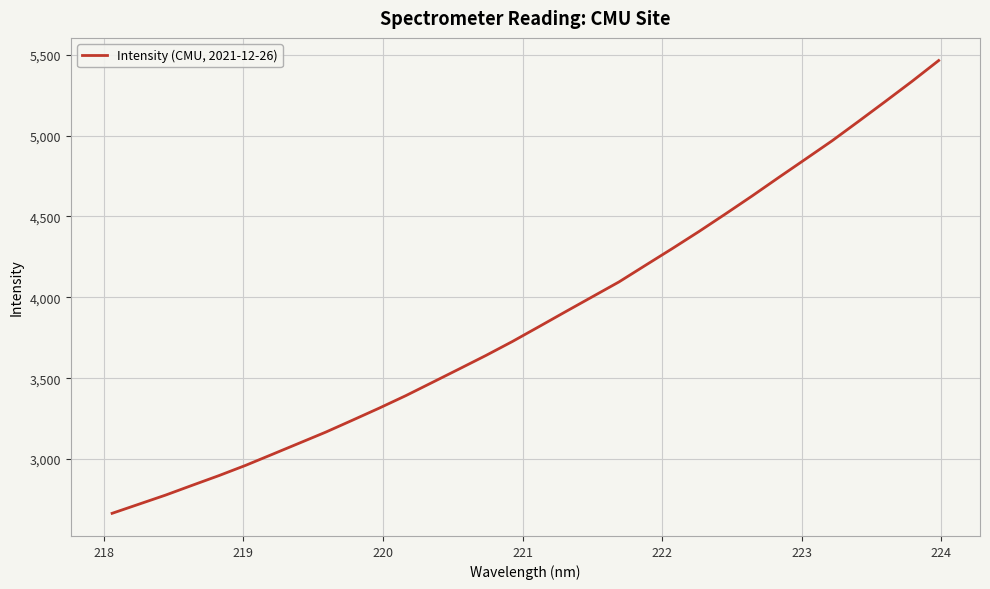

What is the maximum value shown in the chart?

5464.8